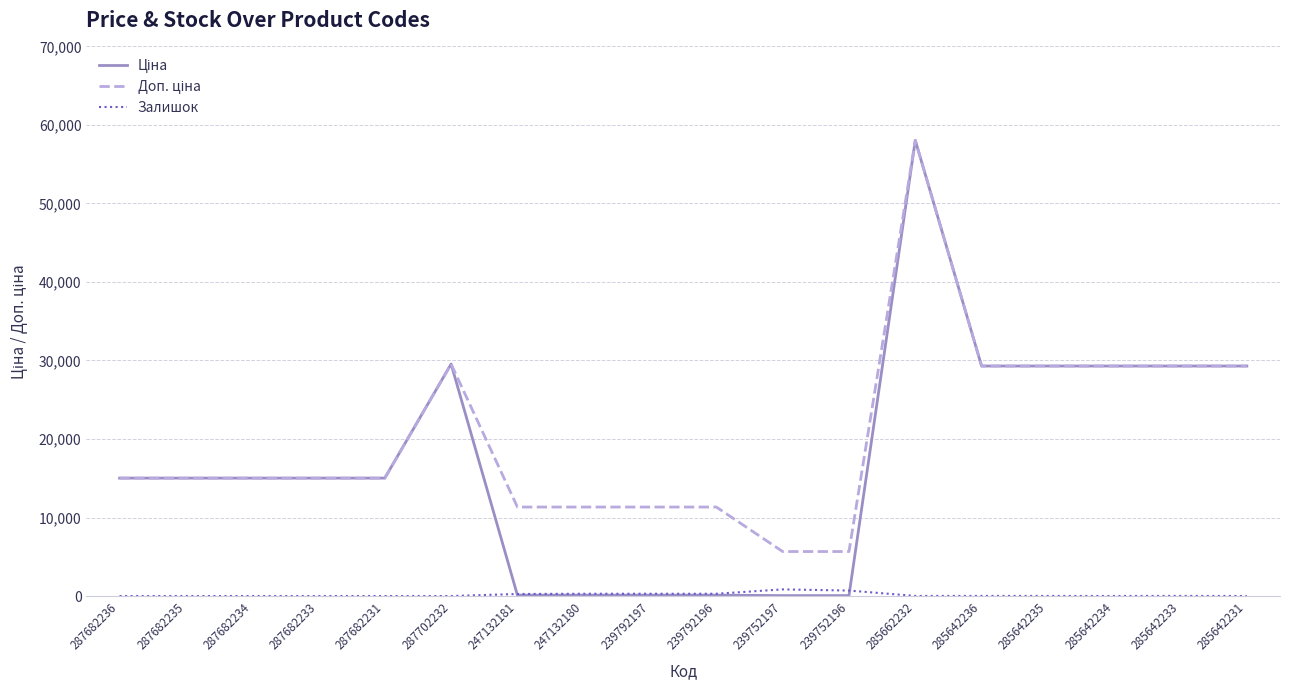

What is the greatest value displayed?

58037.0